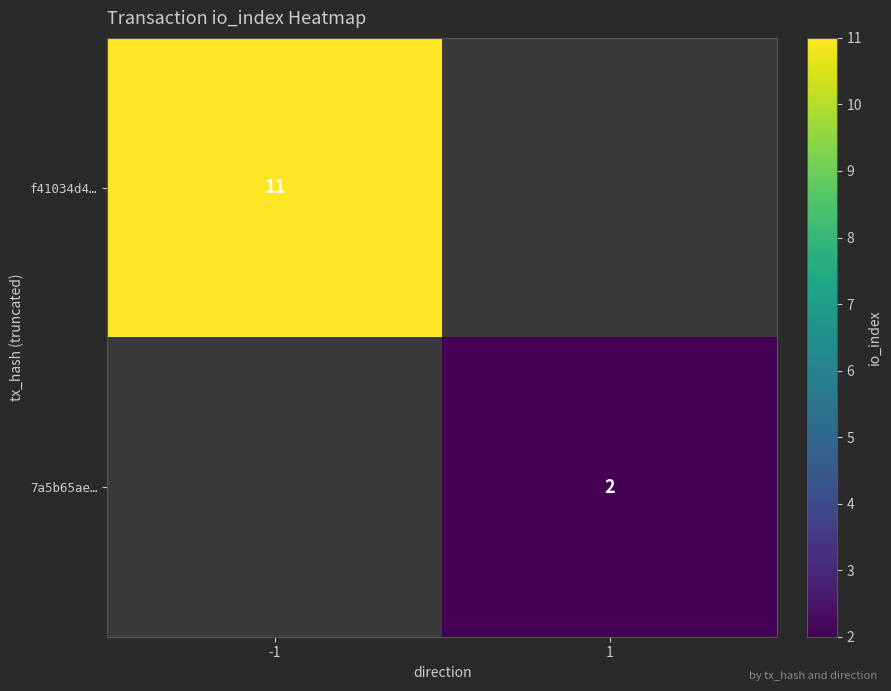

The 7a5b65ae… series shows 2 at 1. True or false?

True